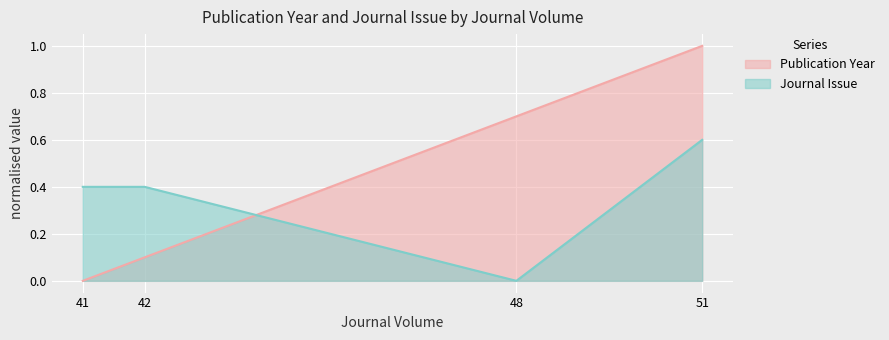

What is the total value across all series at 41?

0.4